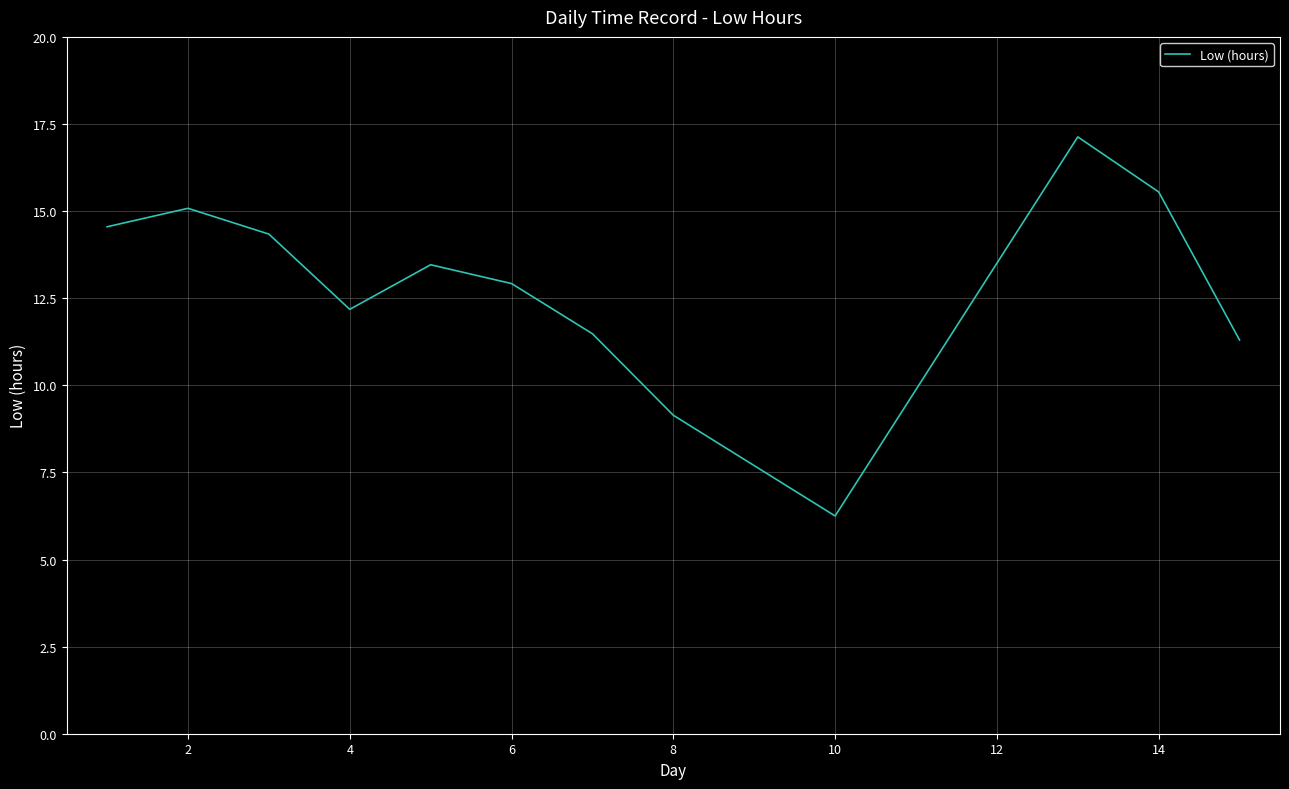

What is the maximum value shown in the chart?

17.1